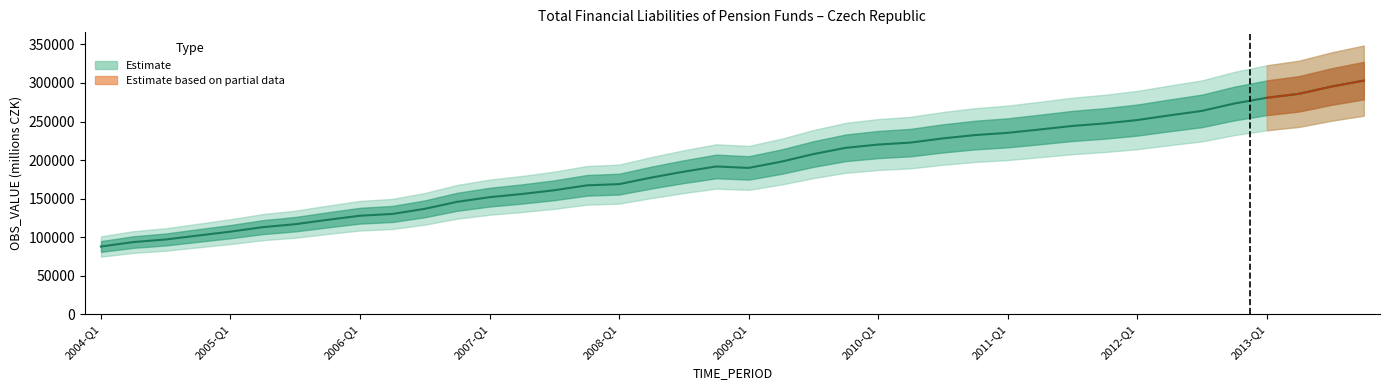

What is the ratio of the value at 2011-Q4 to the value at 2010-Q1?

1.1